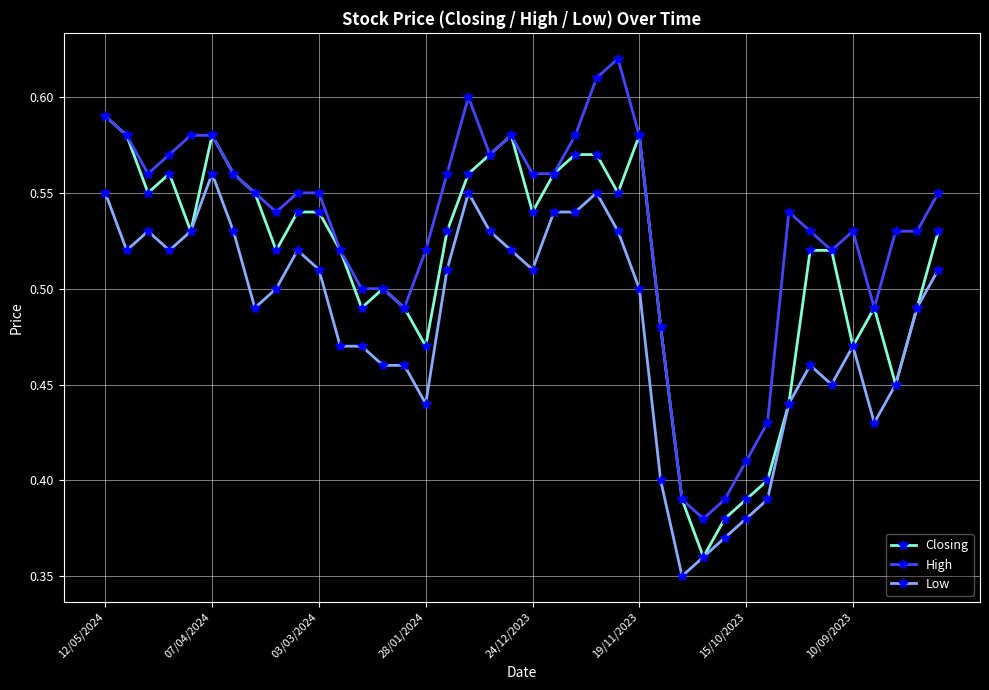

How many Low values are between 0 and 1?

40